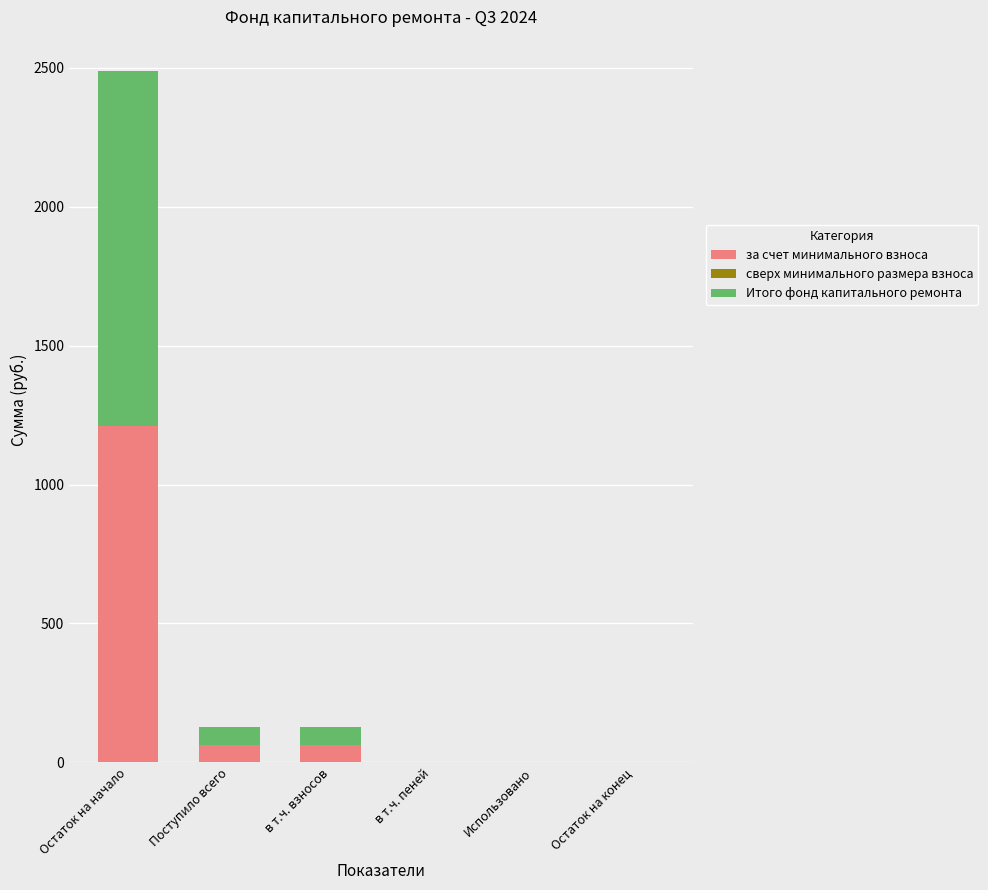

The за счет минимального взноса series shows -398.9 at Использовано. True or false?

False